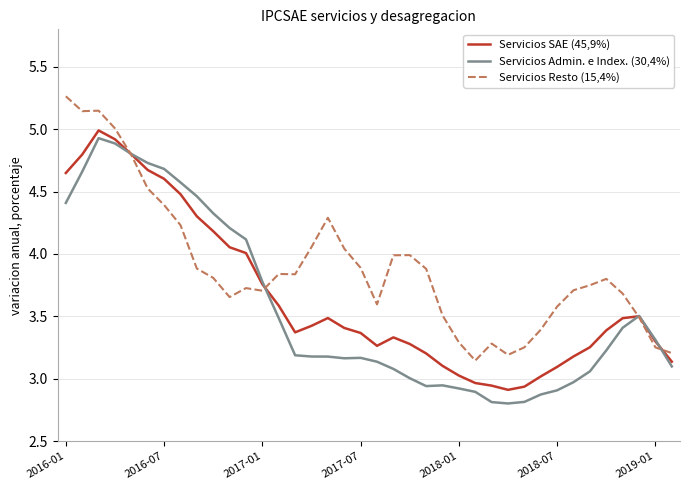

After their last crossing, which series has the higher values: Servicios Resto (15,4%) or Servicios Admin. e Index. (30,4%)?

Servicios Resto (15,4%)